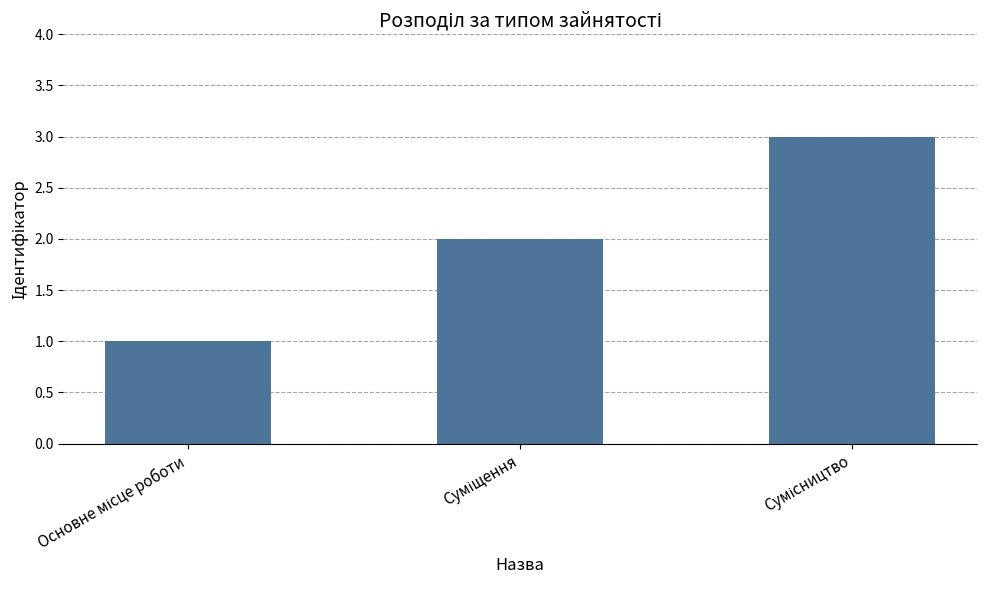

What is the sum of all values?

6